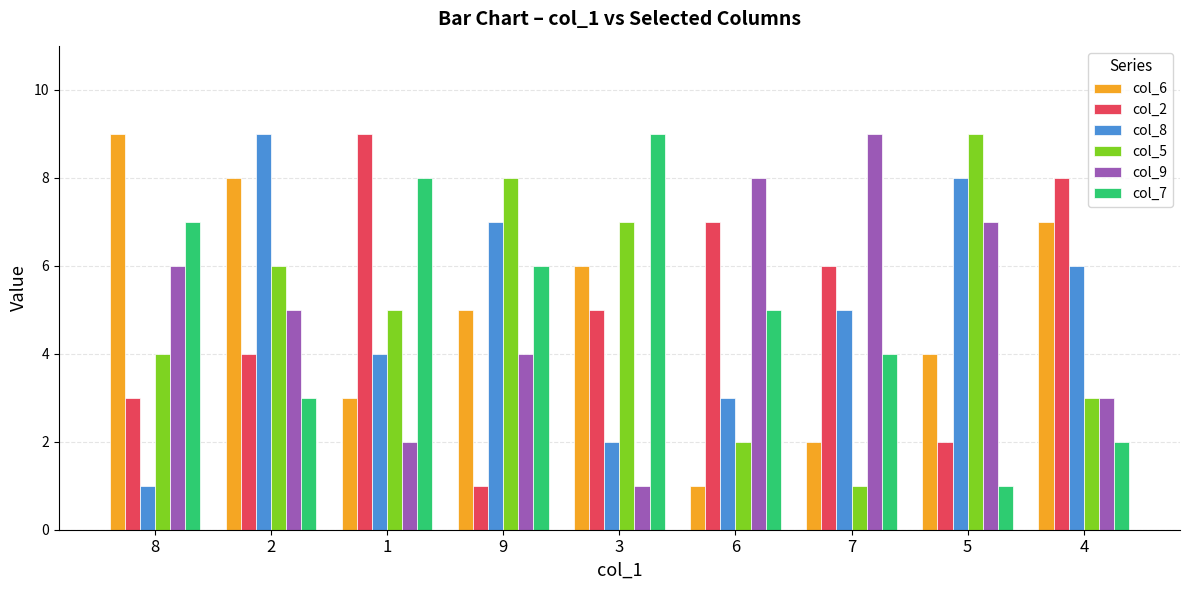

List the labels in order of col_7 value, smallest first.

5, 4, 2, 7, 6, 9, 8, 1, 3